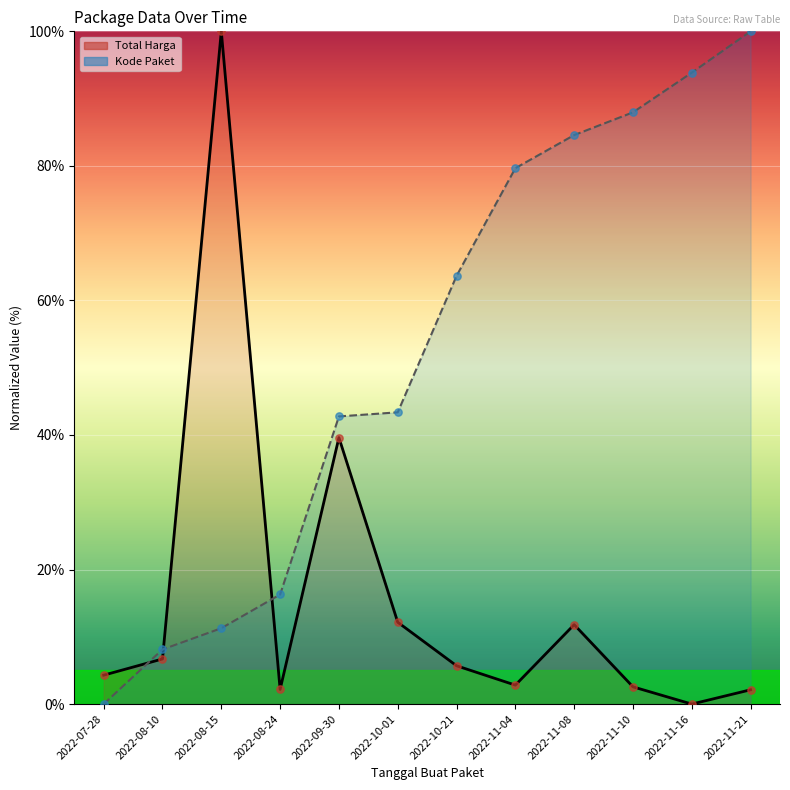

At how many categories does at least one series exceed 22?

9